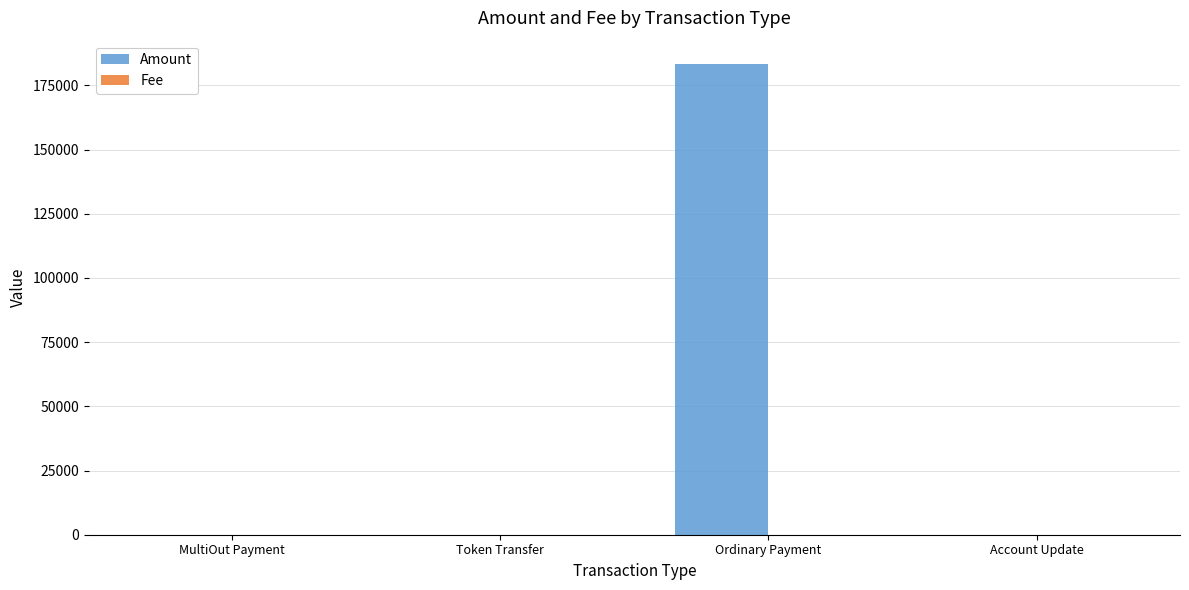

Which series has the largest total across all categories?

Amount